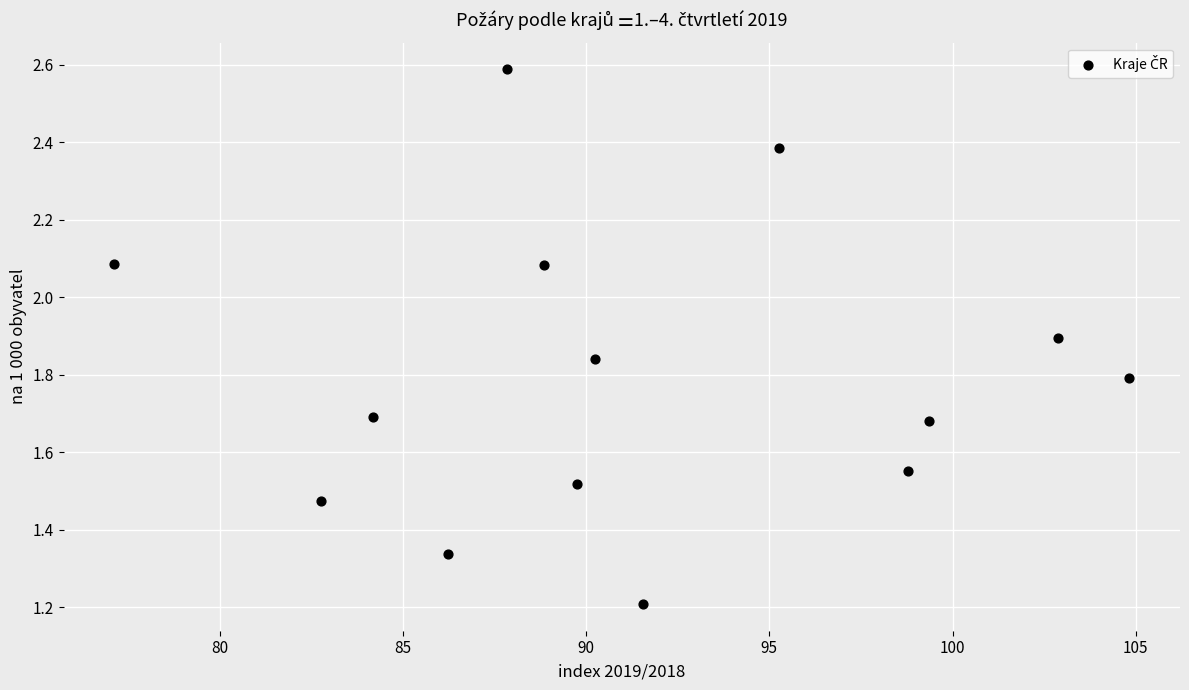

What Y value in the scatter plot is closest to 1?

1.2